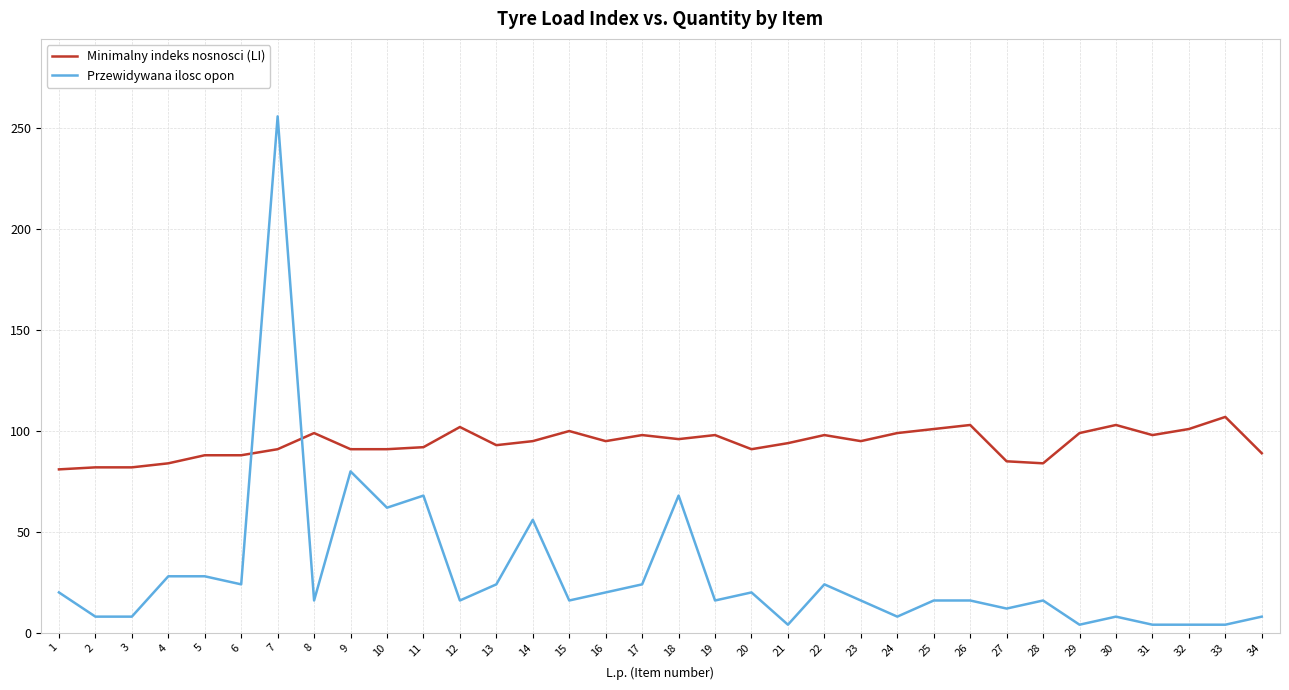

At 30, list the series in order from smallest to largest.

Przewidywana ilosc opon, Minimalny indeks nosnosci (LI)